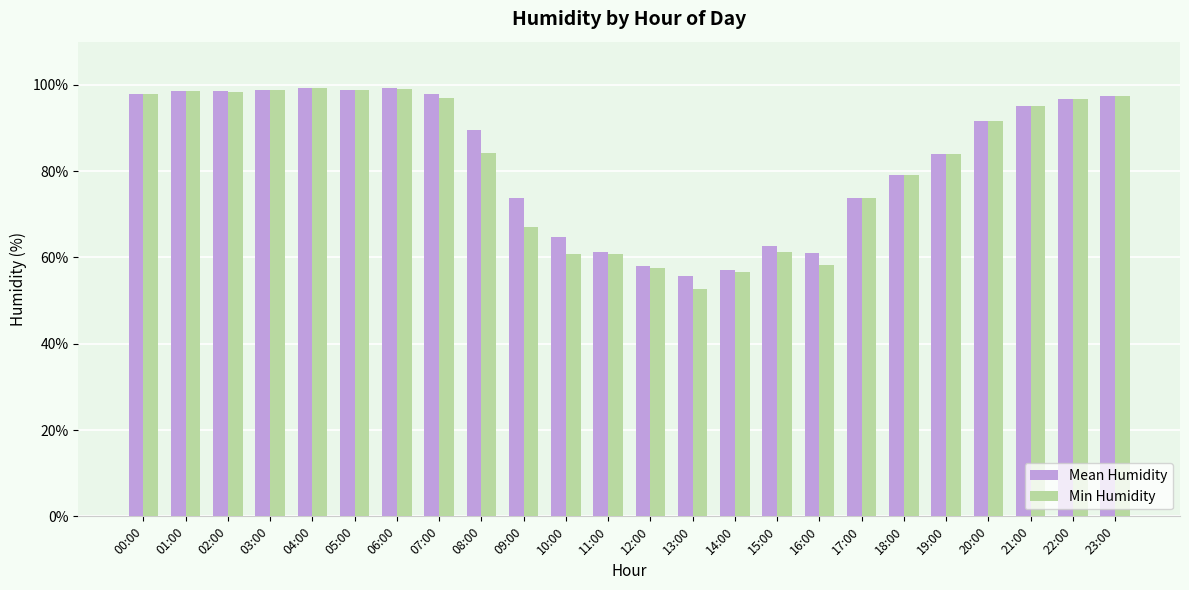

At how many categories does at least one series exceed 55?

24